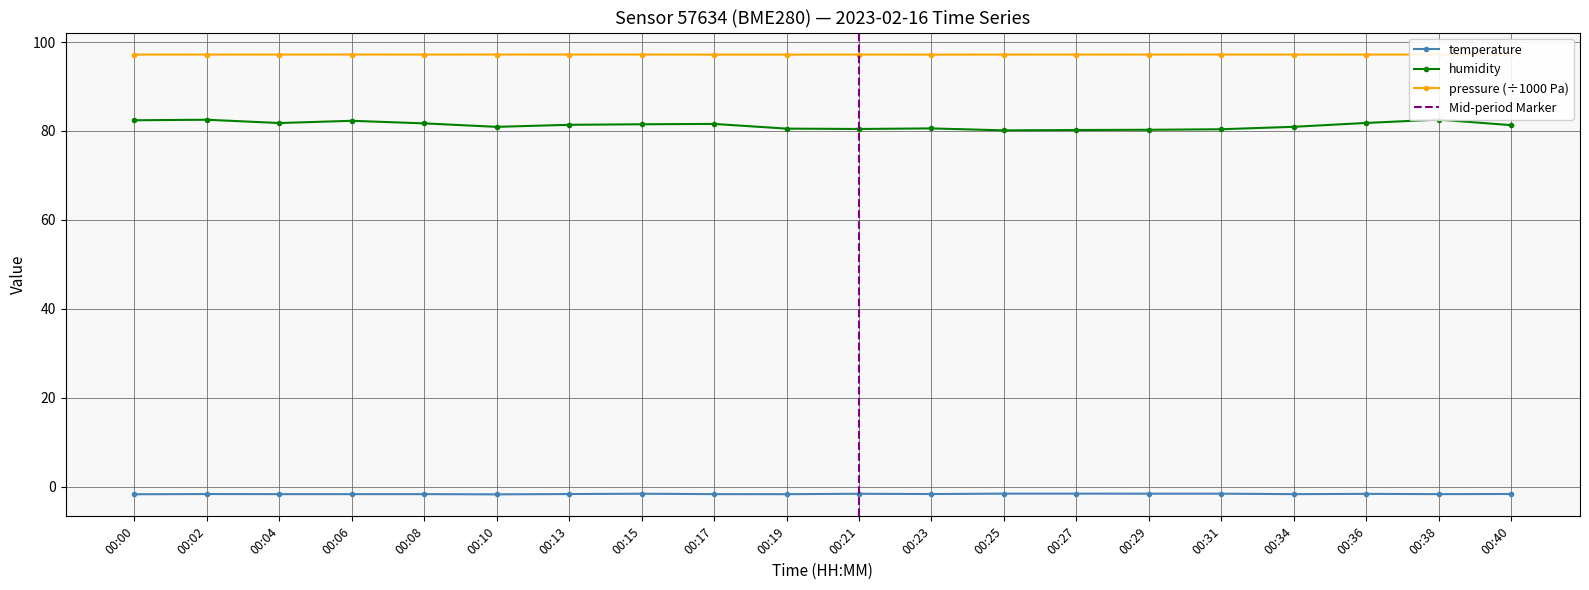

In pressure, how many points are lower than both neighbors (excluding endpoints)?

7